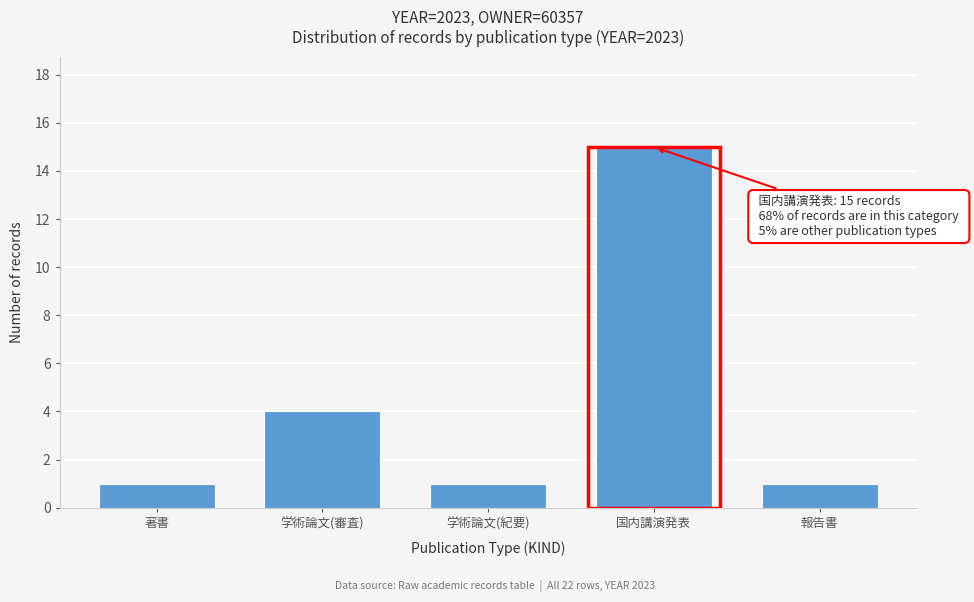

Reading left to right, transcribe all the data shown in this chart.

1	4	1	15	1